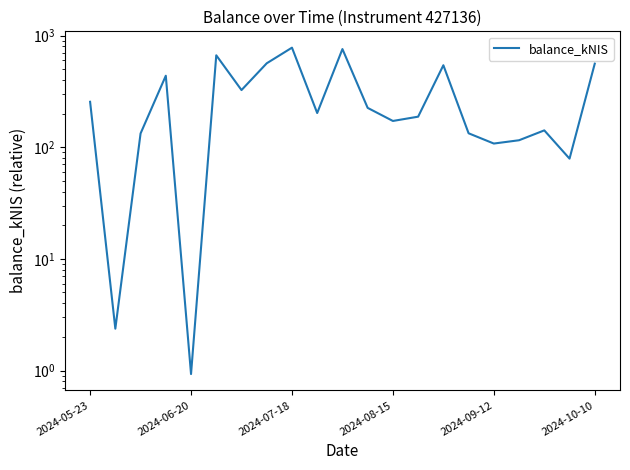

True or false: there are more than 0 points higher than both neighbors.

True